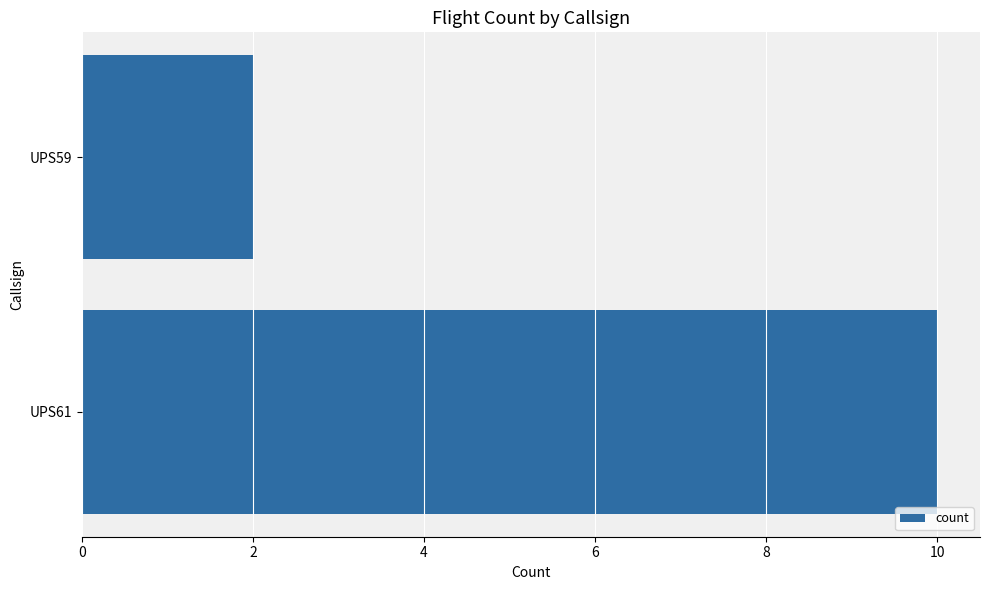

Rank the categories by value from highest to lowest.

UPS61, UPS59